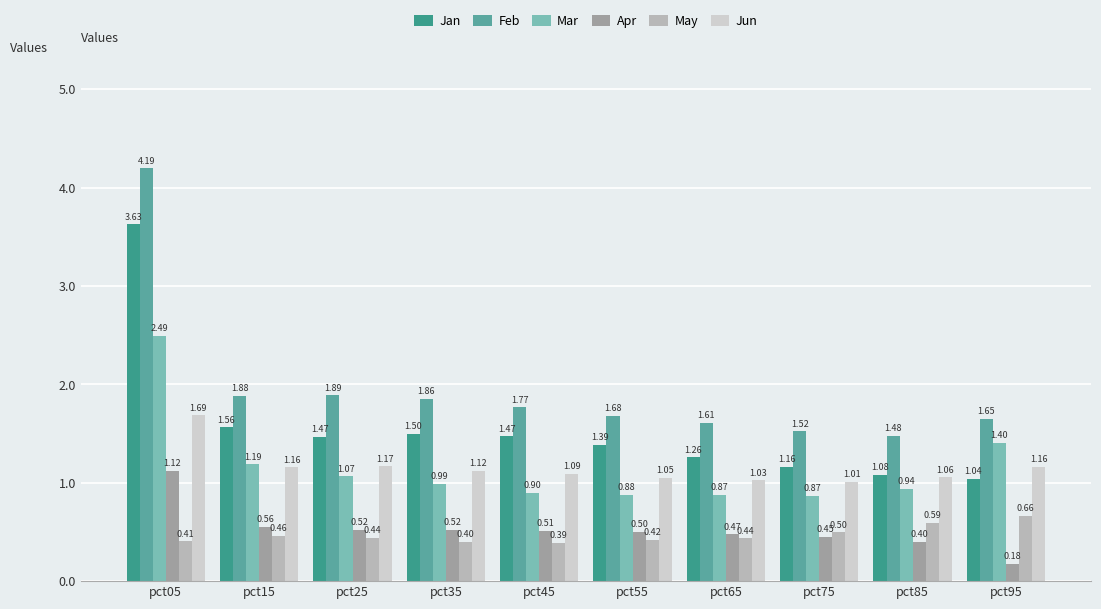

What is the sum of the Jan values at pct05 and pct75?

4.8